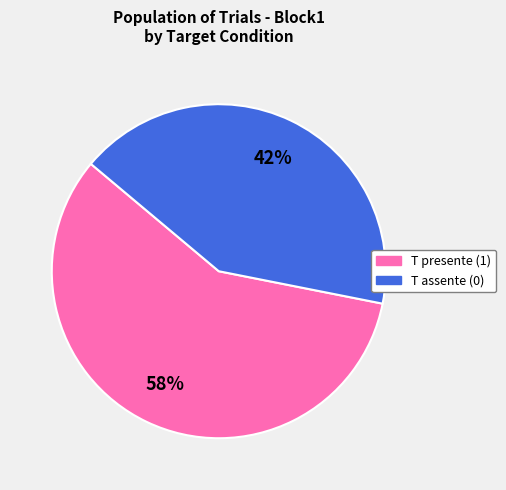

Rank the categories by value from lowest to highest.

T assente (0), T presente (1)